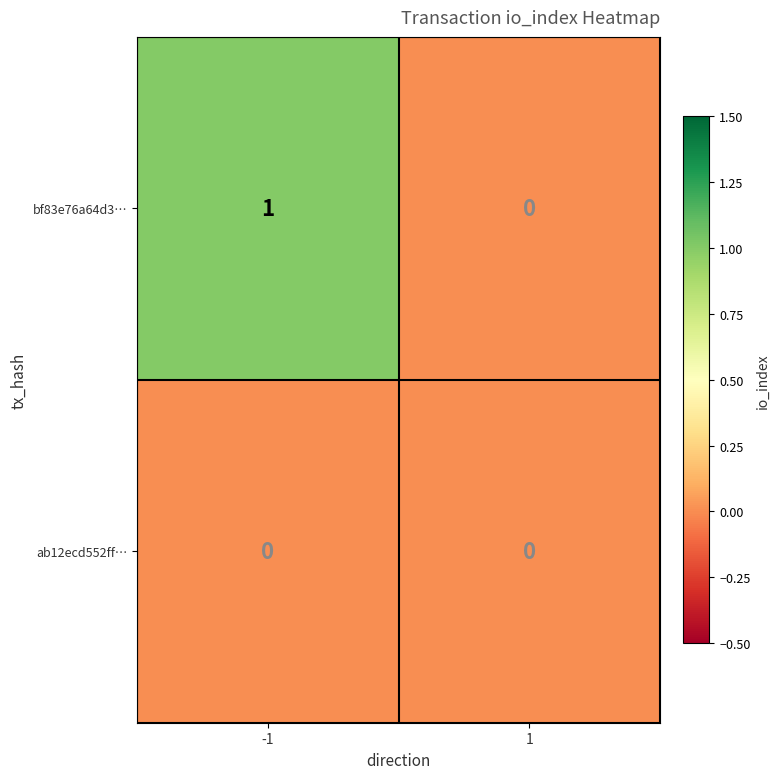

Which series has the widest spread of values?

bf83e76a64d3…